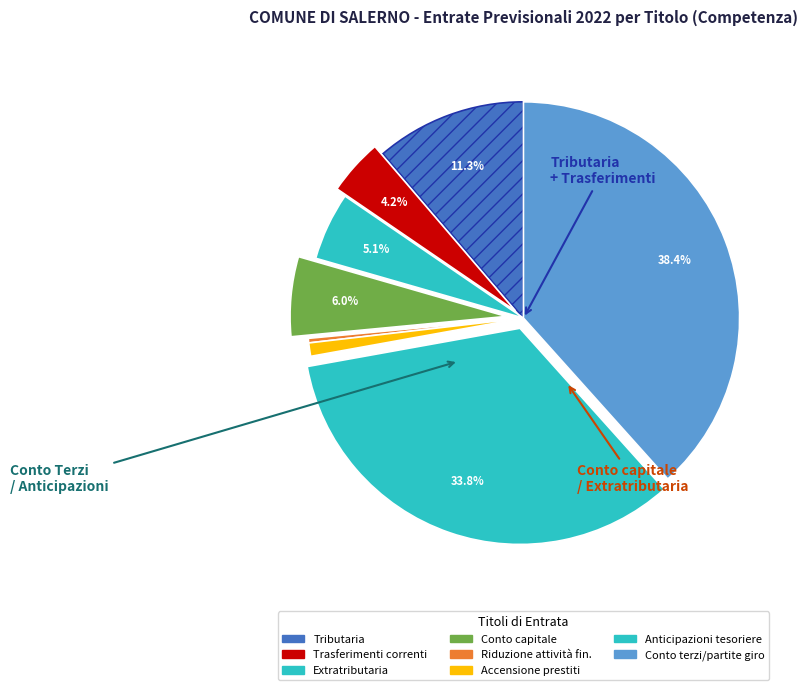

Rank the categories by value from lowest to highest.

Entrate da riduzione di attività finanziarie, Accensione di prestiti, Trasferimenti correnti, Entrate extratributarie, Entrate in conto capitale, Entrate correnti di natura tributaria, Anticipazioni da istituto tesoriere/cassiere, Entrate per conto di terzi e partite di giro